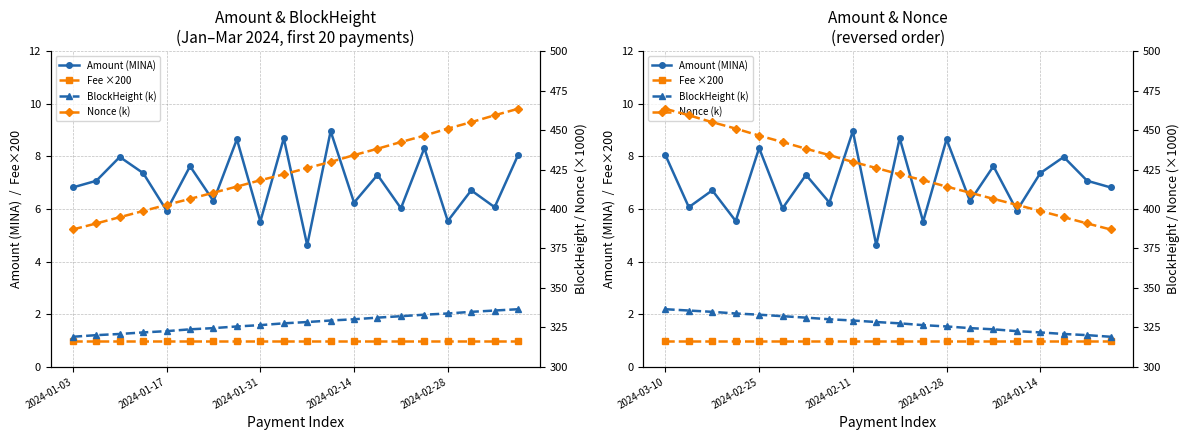

What is the lowest value of the Amount (MINA) series?

4.6